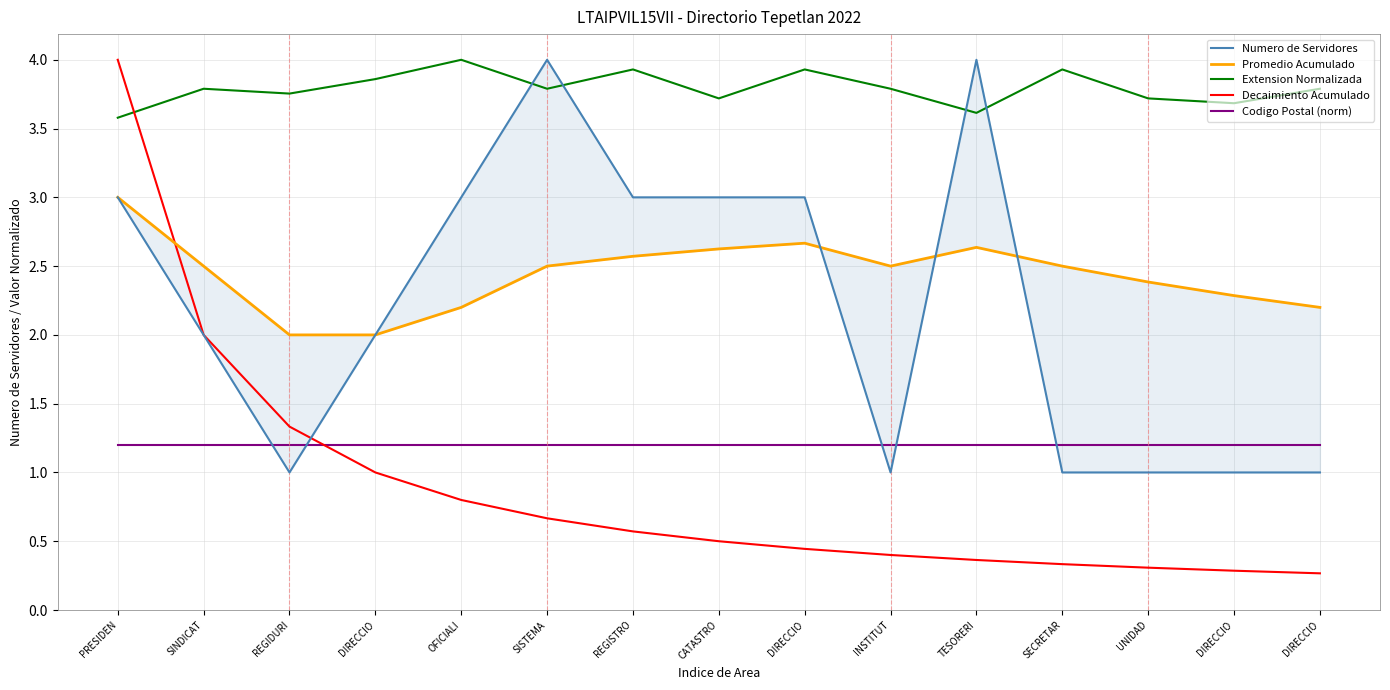

Which series changed the most between DIRECCIO and SECRETAR?

Numero de Servidores